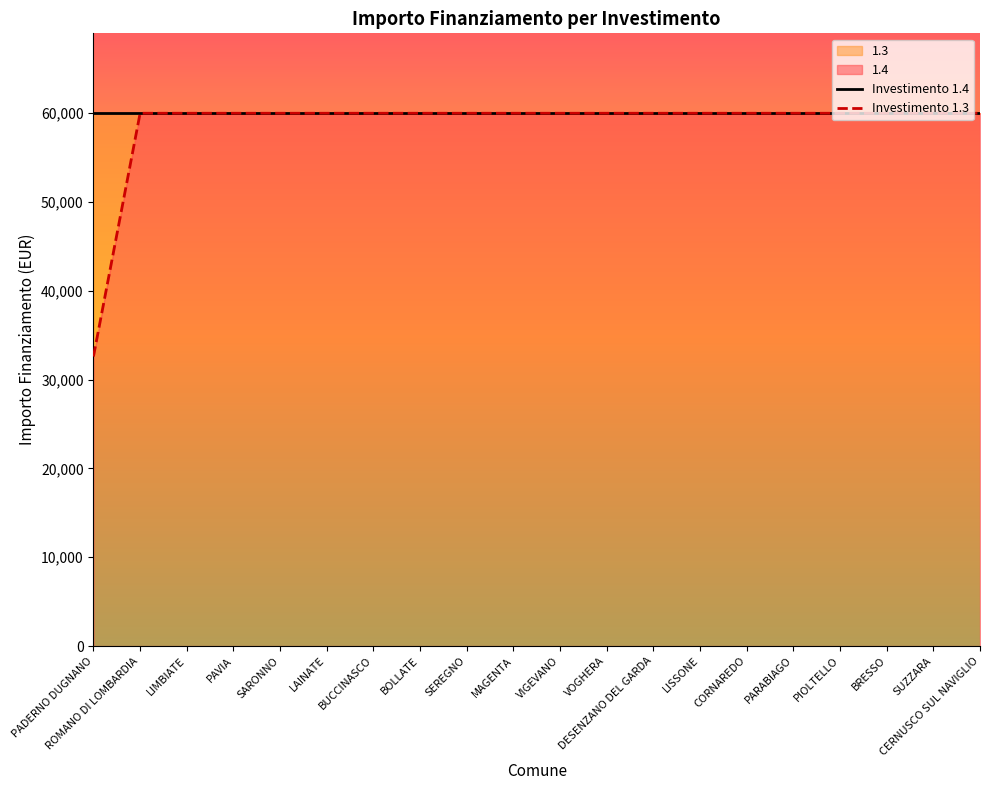

The value at ROMANO DI LOMBARDIA is 59966. True or false?

True